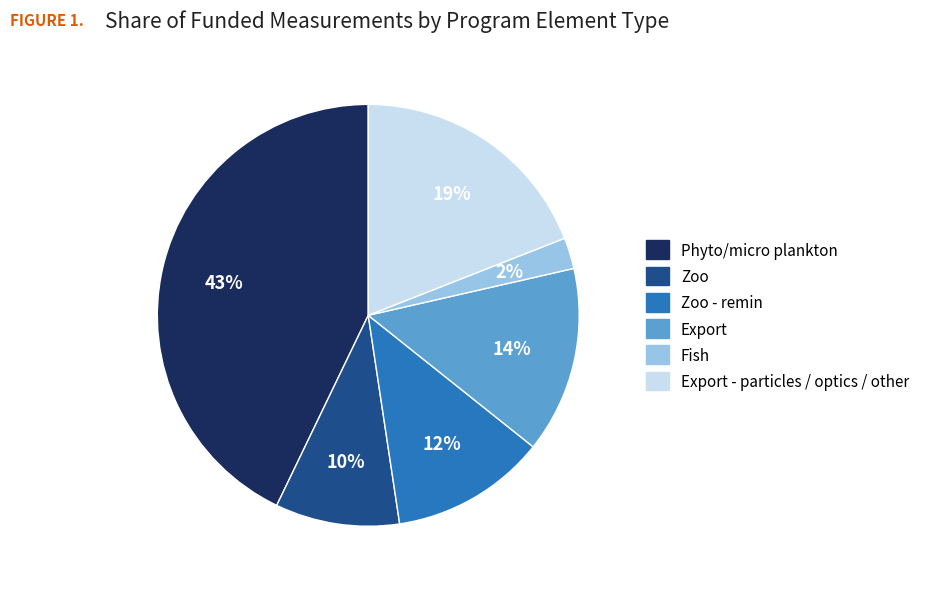

Is there any slice that represents more than half of the pie?

No